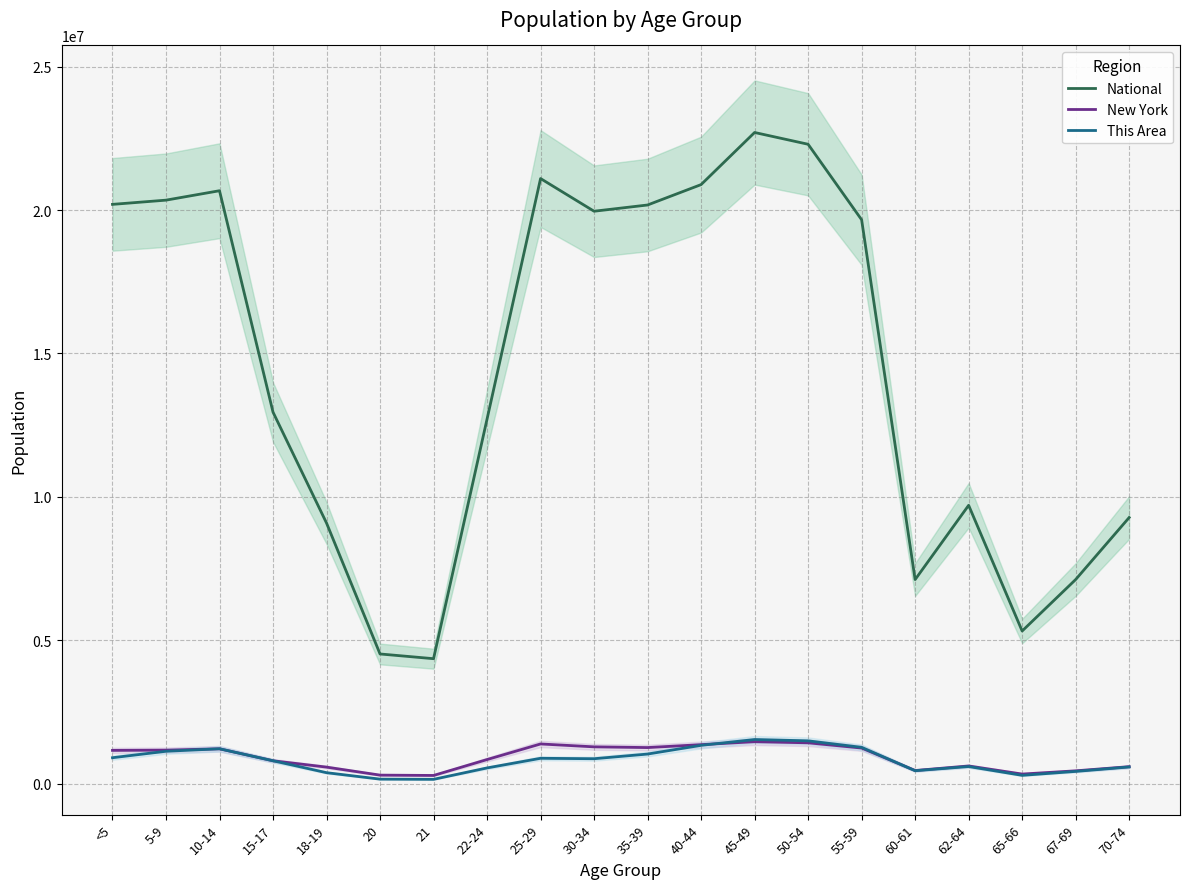

At how many categories does at least one series exceed 13098143?

10